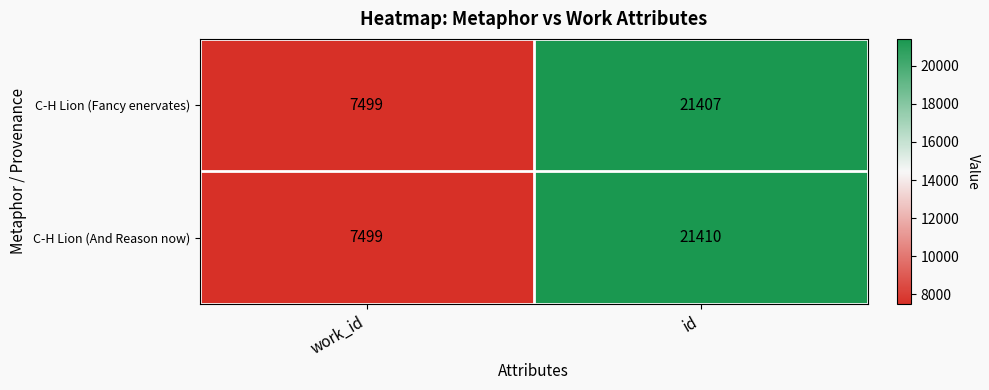

What is the sum of all C-H Lion (Fancy enervates) values?

28906